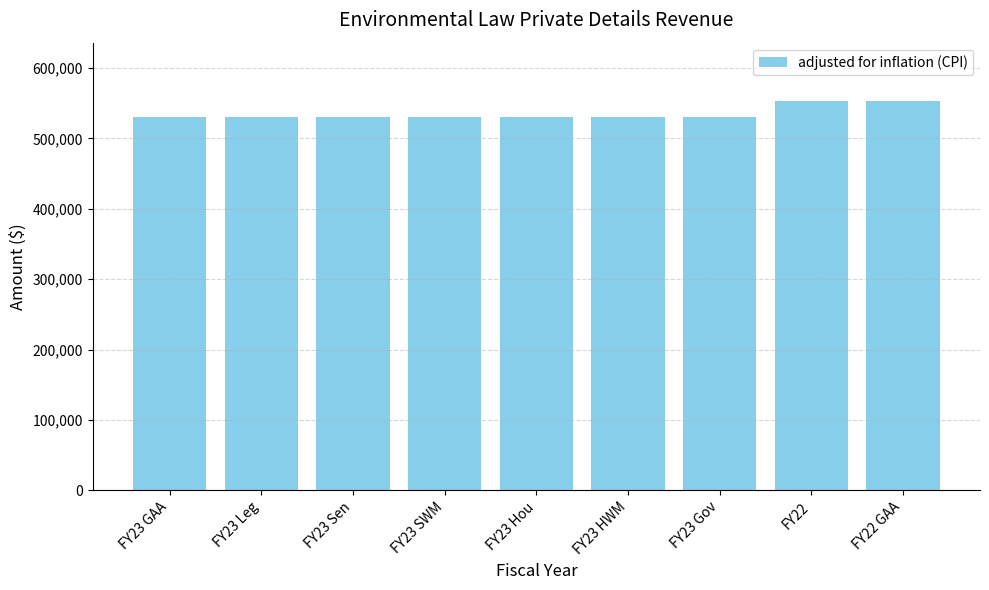

What is the difference between the second highest and minimum values?

22929